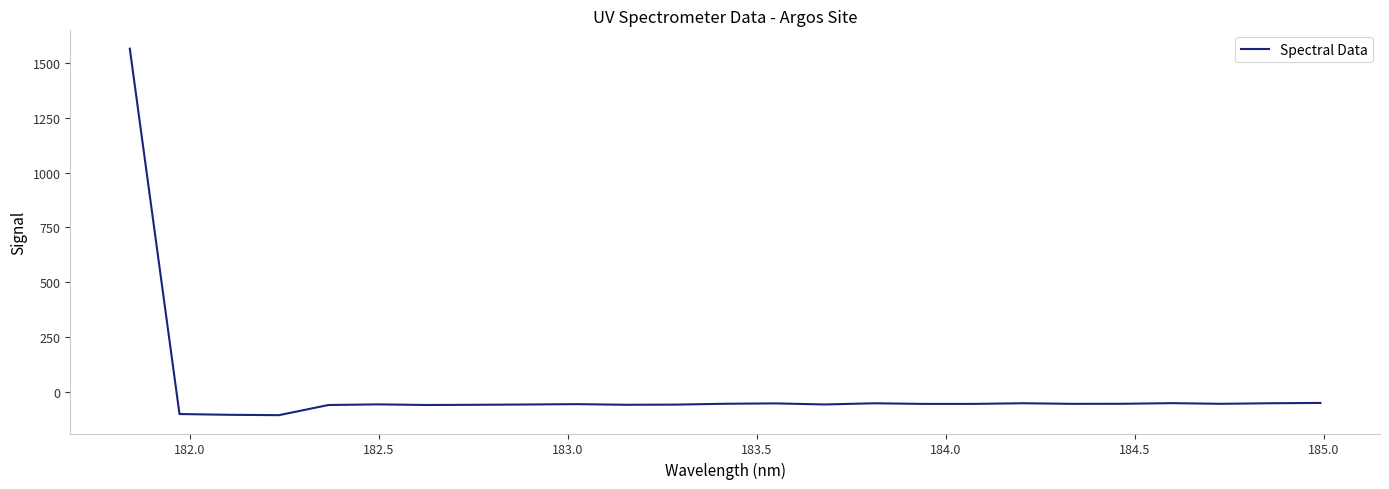

What is the greatest value displayed?

1564.7